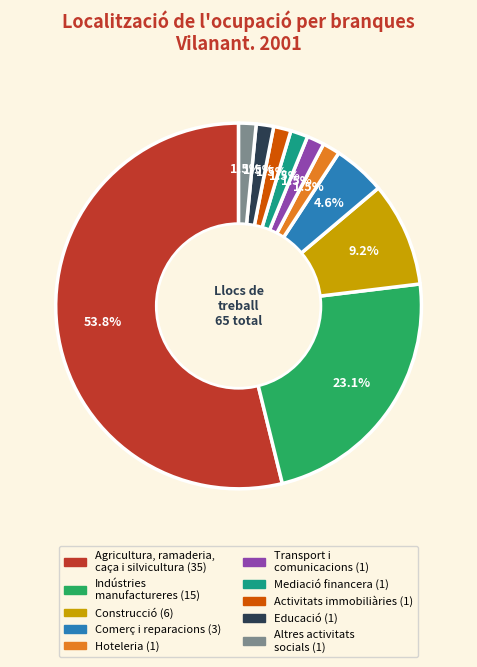

Approximately how many times larger is the value at Construcció compared to Comerç i reparacions?

2.0